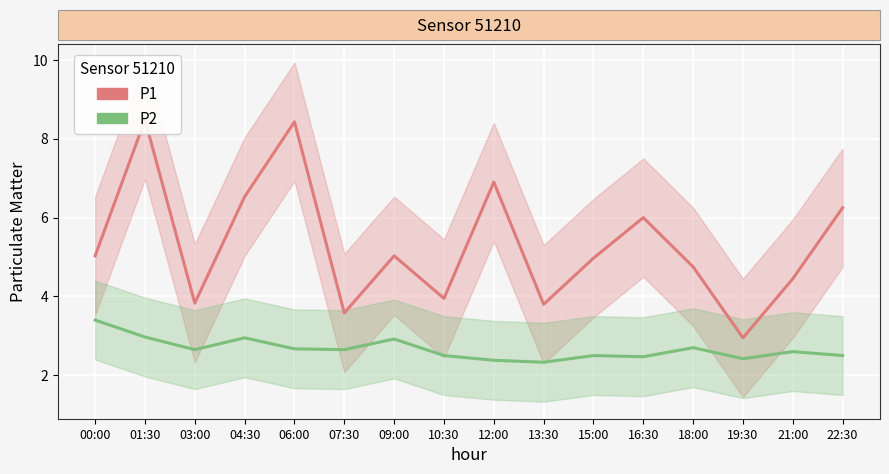

Which series has the largest range (max minus min)?

P1